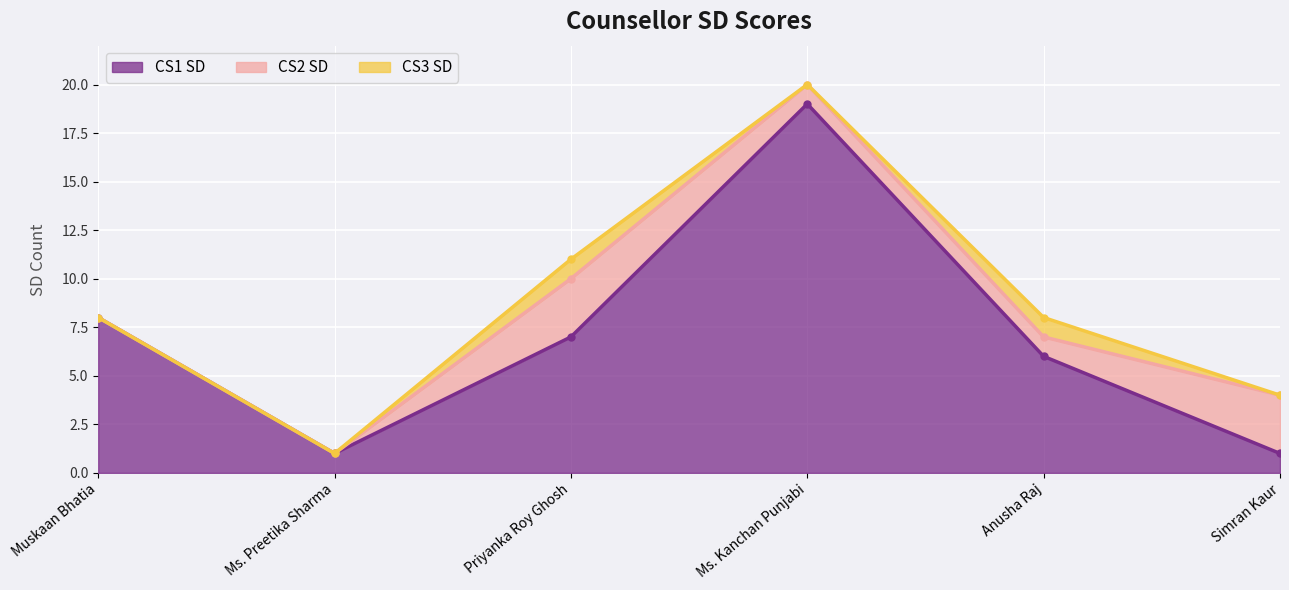

The CS1 SD series shows 11 at Anusha Raj. True or false?

False